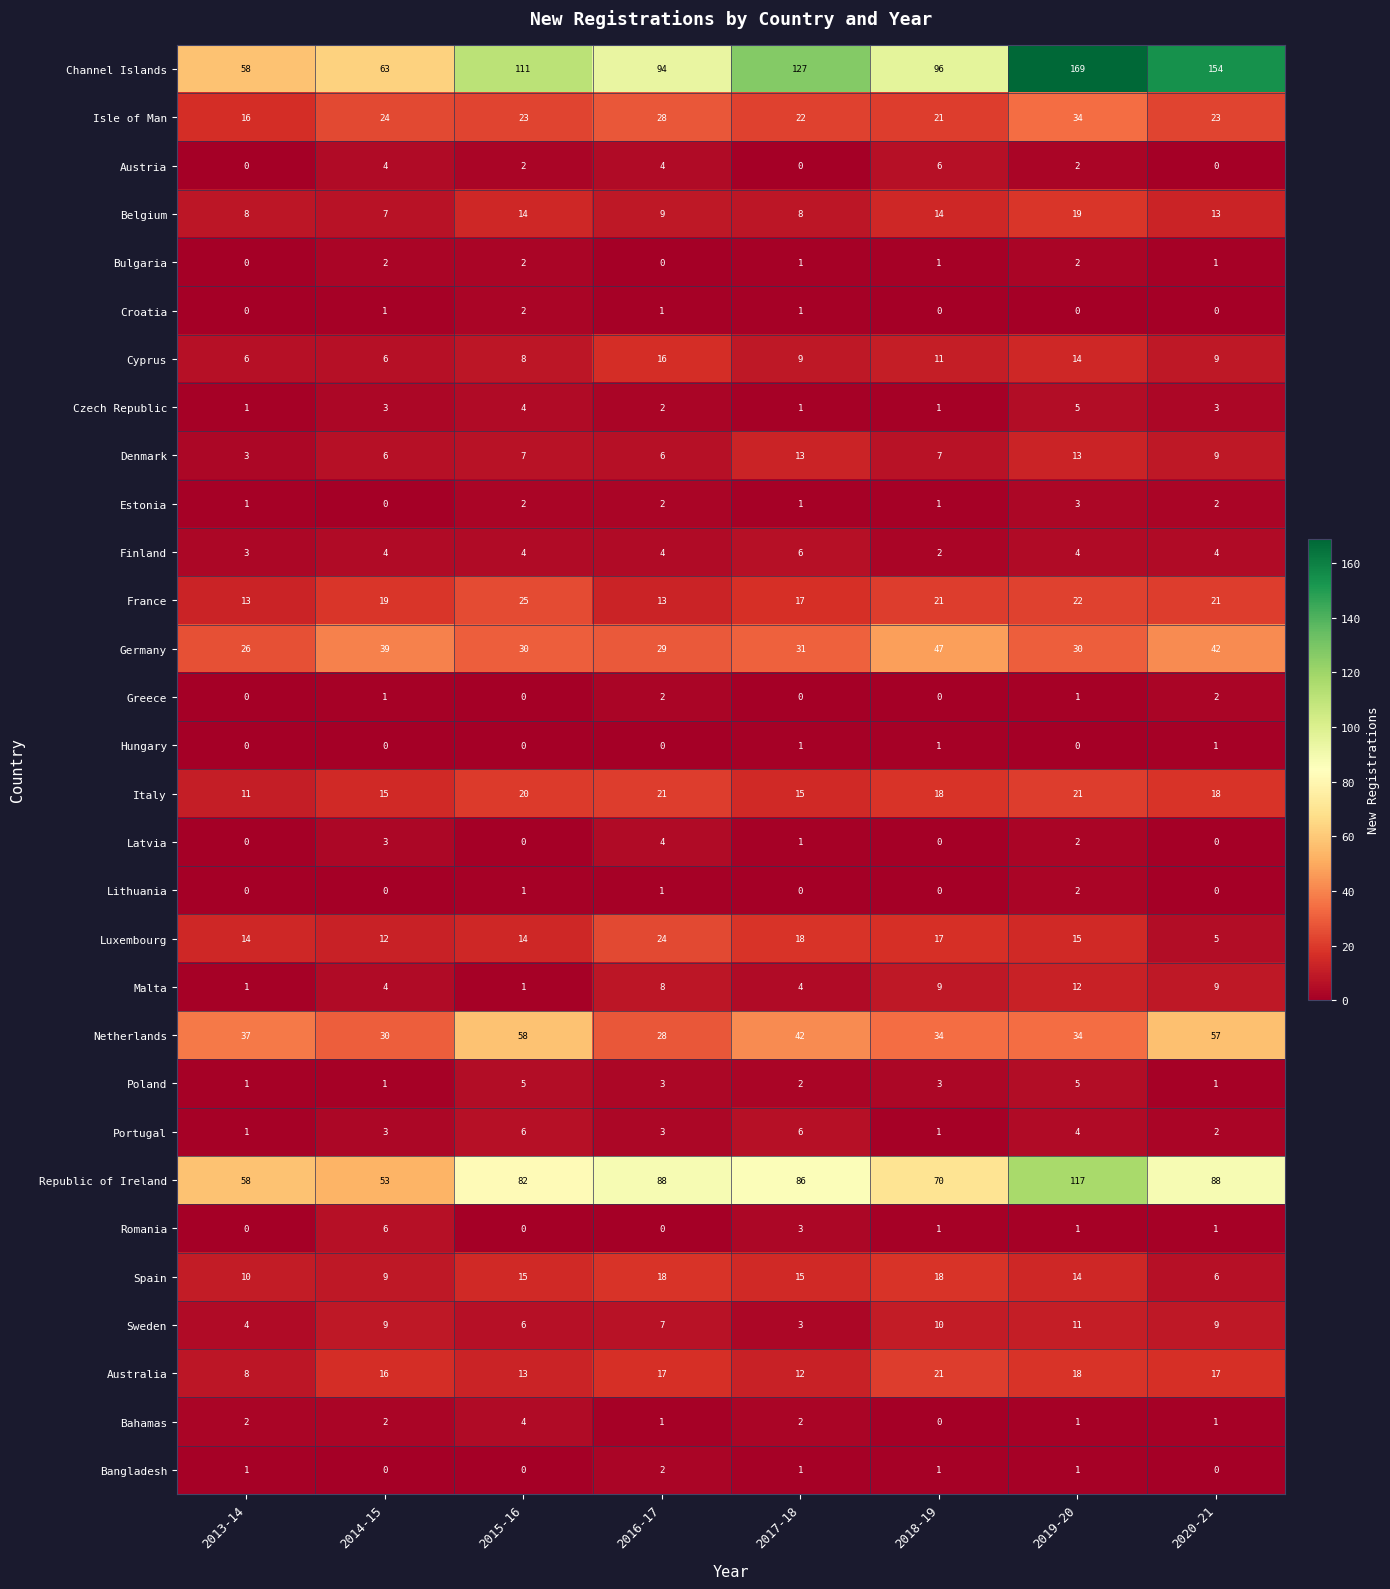

The Greece series shows 0 at 2013-14. True or false?

True